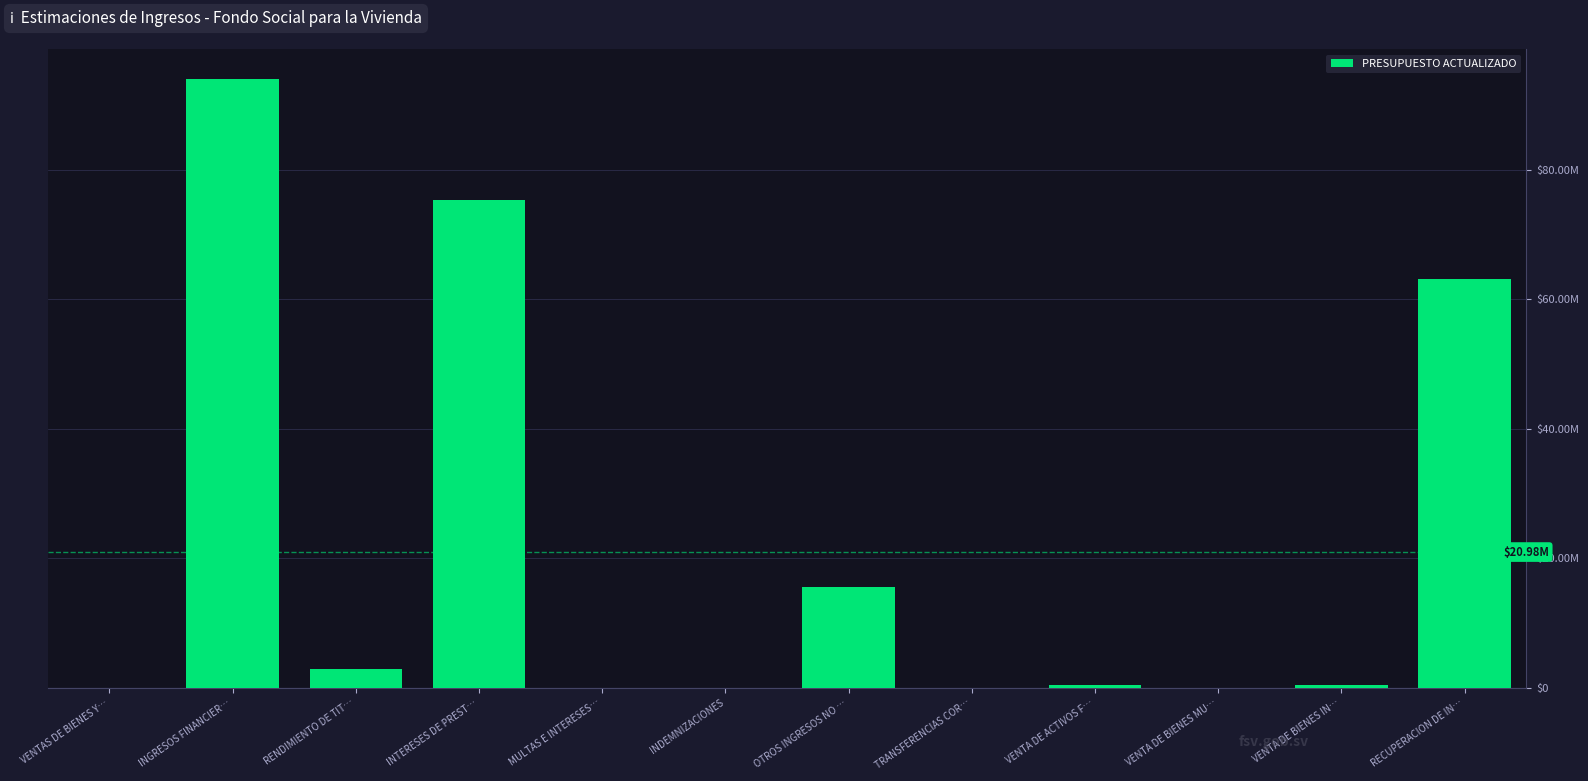

List the labels in order of value, smallest first.

VENTA DE BIENES MU…, MULTAS E INTERESES…, TRANSFERENCIAS COR…, INDEMNIZACIONES, VENTAS DE BIENES Y…, VENTA DE BIENES IN…, VENTA DE ACTIVOS F…, RENDIMIENTO DE TIT…, OTROS INGRESOS NO …, RECUPERACION DE IN…, INTERESES DE PREST…, INGRESOS FINANCIER…